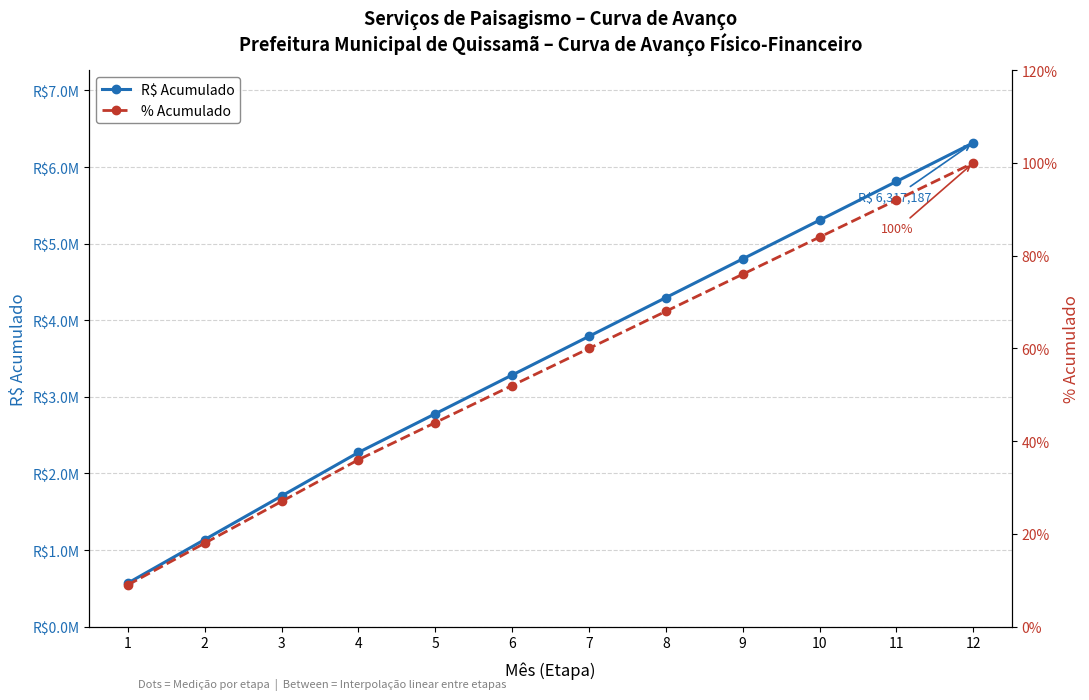

How many series are shown in this chart?

2